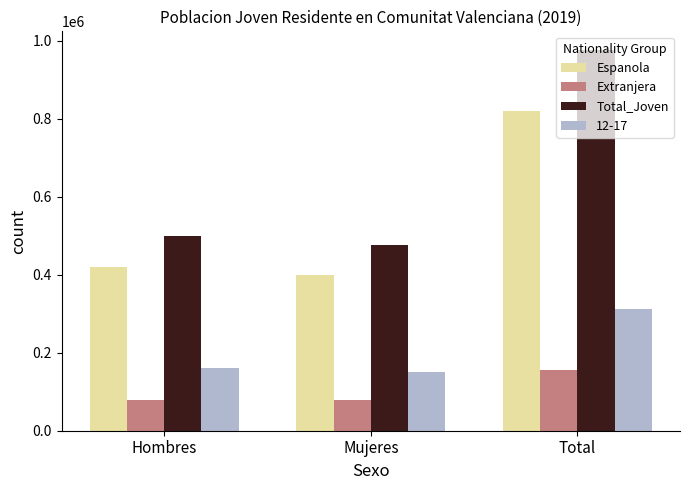

Where is Extranjera nearest to the value 117009?

Mujeres